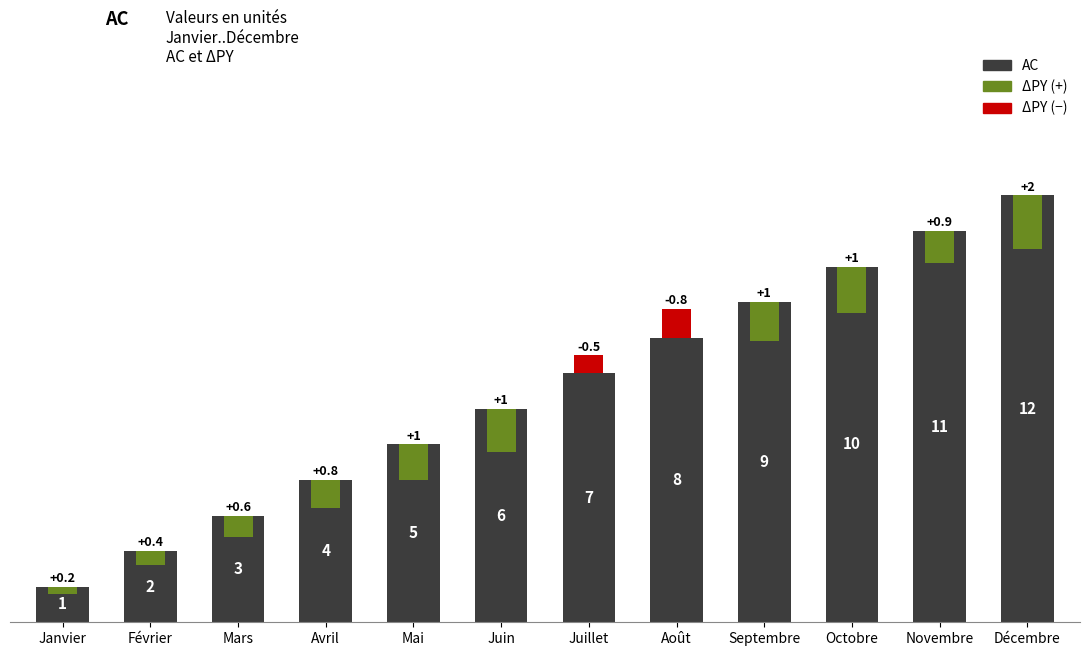

What is the label of the 1st bar from the left?

Janvier